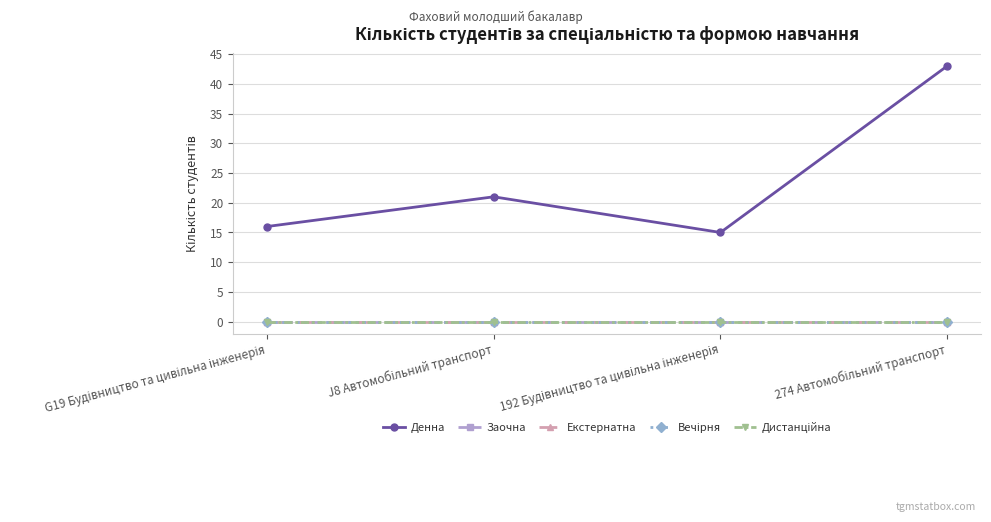

At which category does the chart reach its peak across all series?

274 Автомобільний транспорт